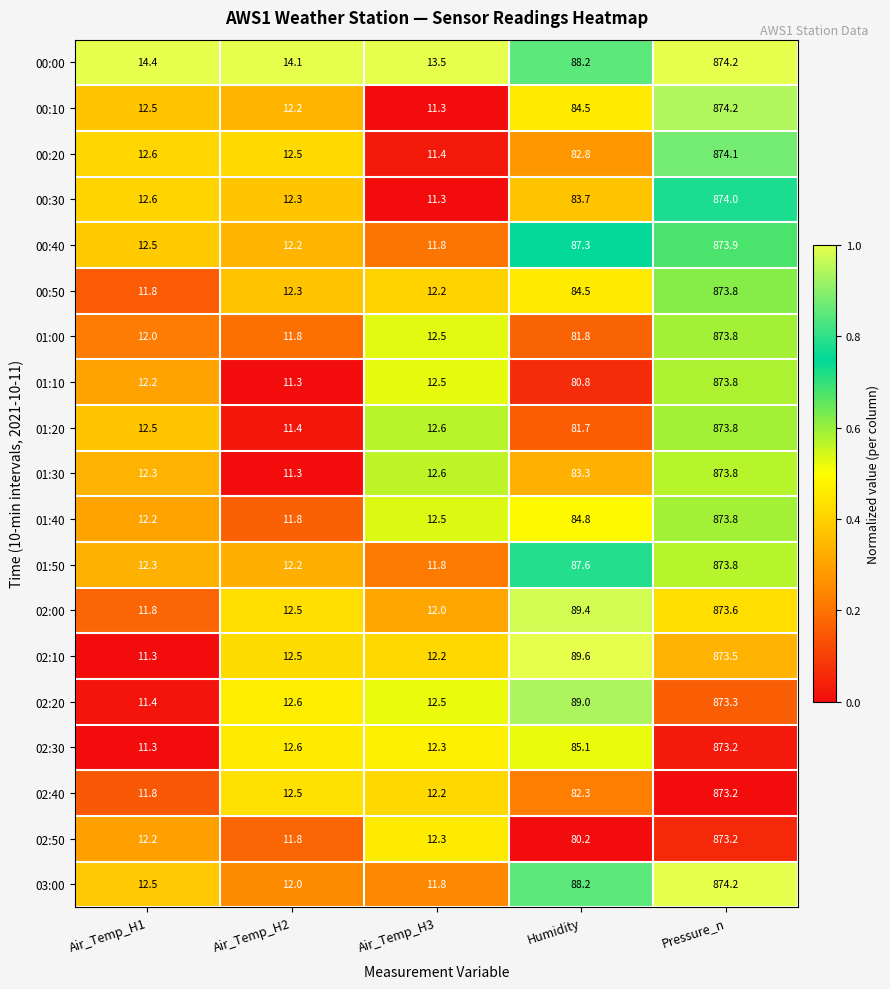

Count the number of data series in this chart.

19